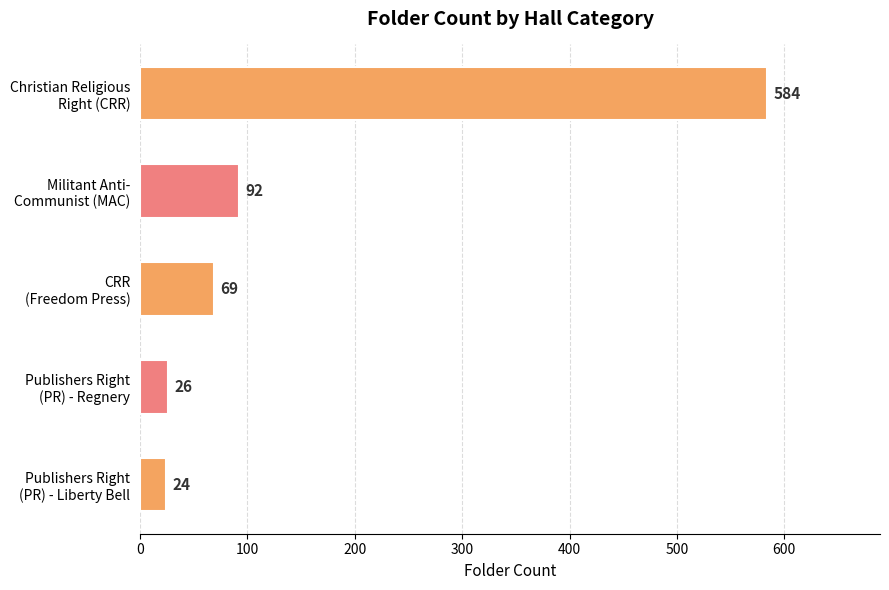

What is the greatest value displayed?

584